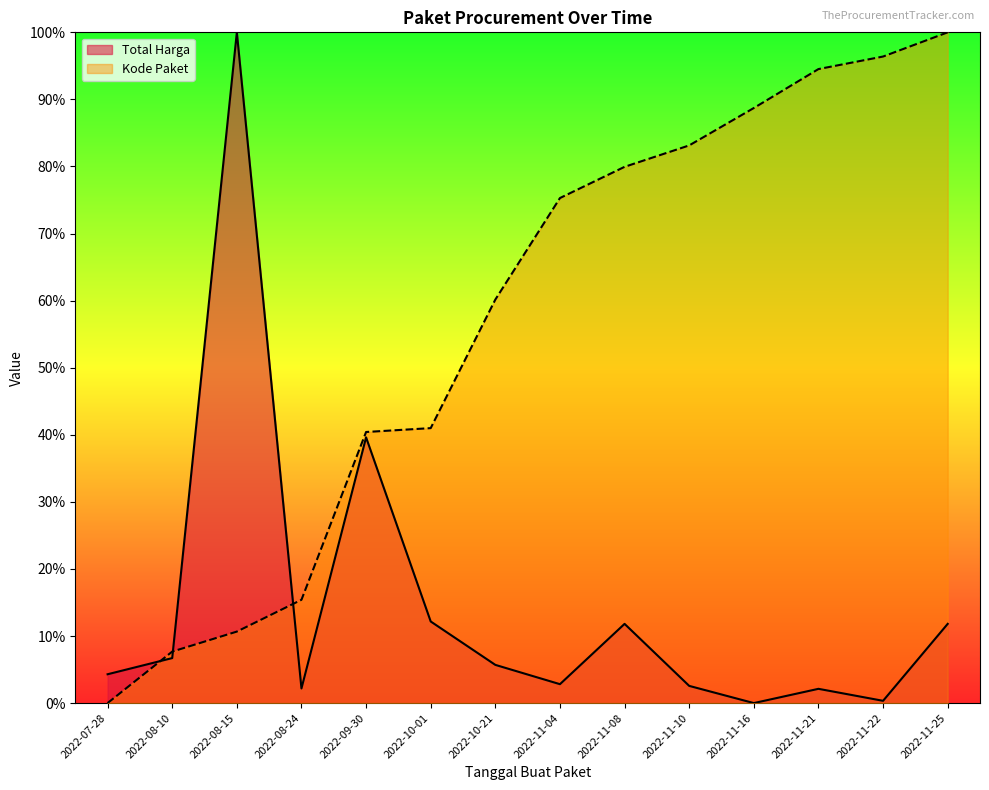

What is the spread (max minus min) of values at 2022-11-10?

0.8